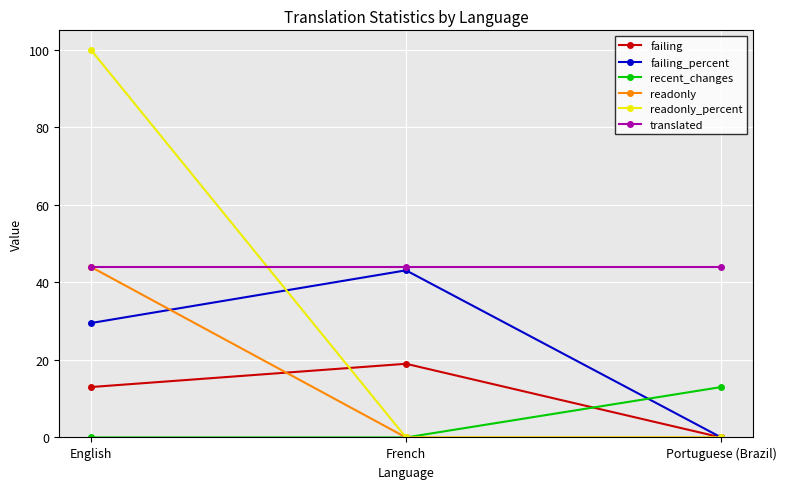

Rank the categories by failing value from lowest to highest.

Portuguese (Brazil), English, French